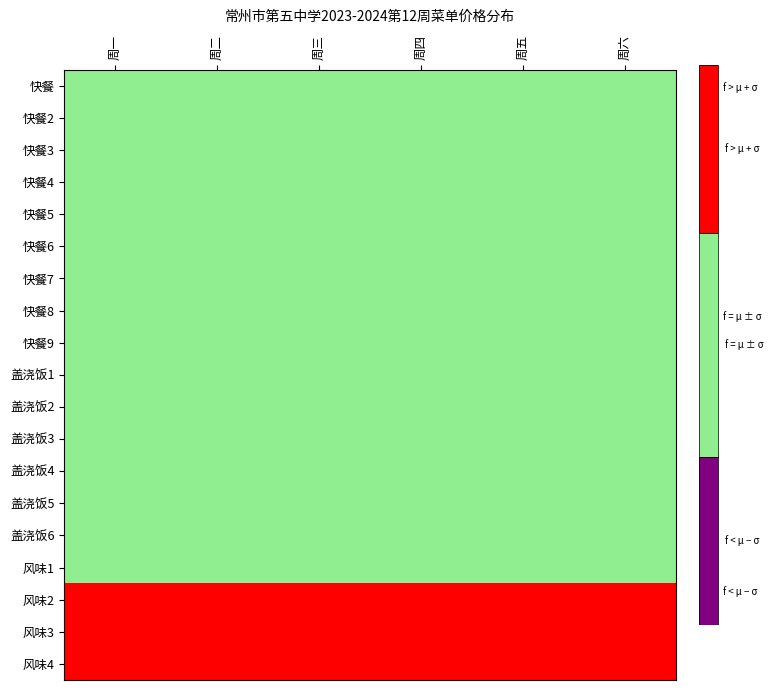

The 快餐6 series shows 5 at 4. True or false?

False